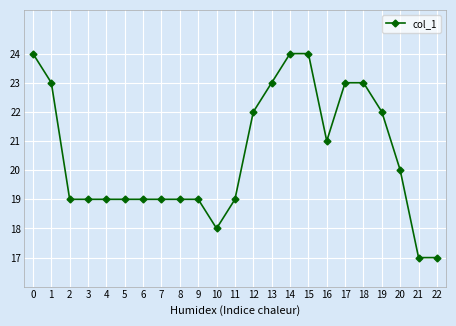

Reading left to right, list all the values displayed in this chart.

0=24	1=23	2=19	3=19	4=19	5=19	6=19	7=19	8=19	9=19	10=18	11=19	12=22	13=23	14=24	15=24	16=21	17=23	18=23	19=22	20=20	21=17	22=17